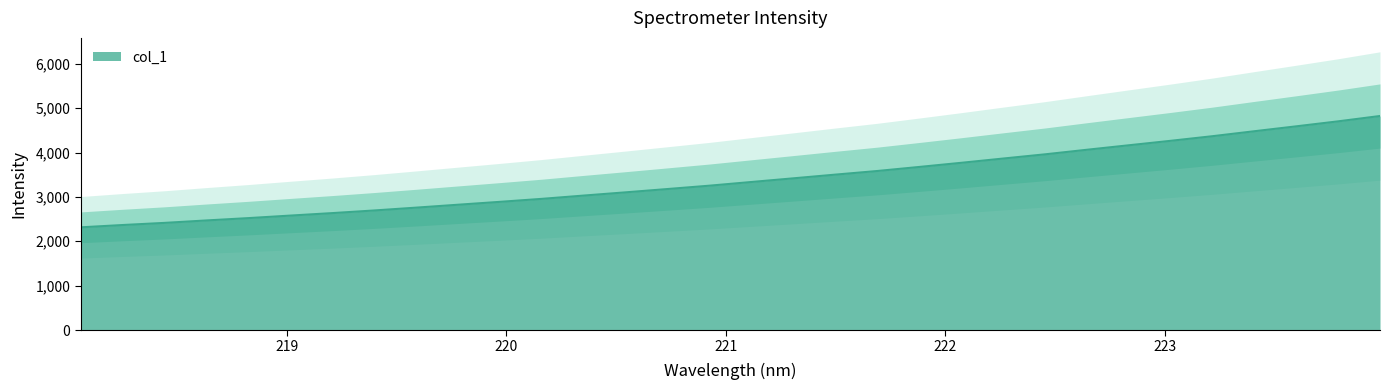

Reading right to left, extract all data points from this chart.

4823.6	4703.3	4590.9	4480.5	4368.7	4264.5	4163.8	4062.7	3959.8	3864.9	3768.7	3675.6	3584.4	3502.8	3419.4	3336.9	3253.8	3178.4	3103.9	3031.0	2956.7	2889.4	2824.2	2758.6	2694.8	2635.3	2579.4	2522.5	2469.8	2414.7	2366.5	2314.5